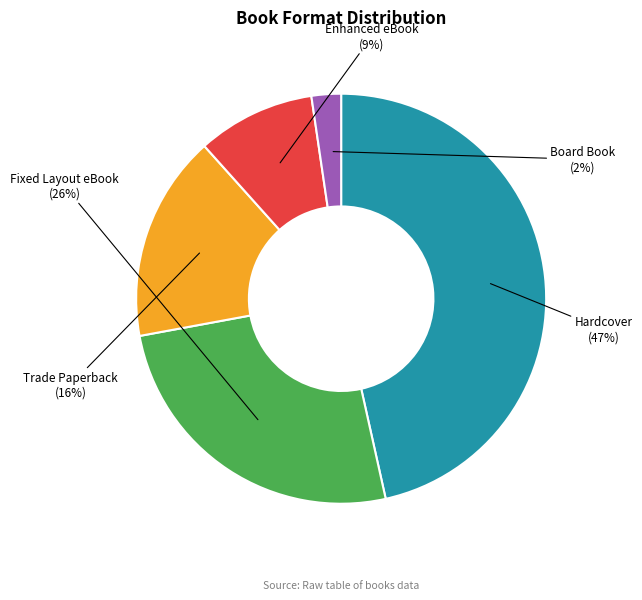

What percentage is the Board Book slice, to the nearest percent?

2%